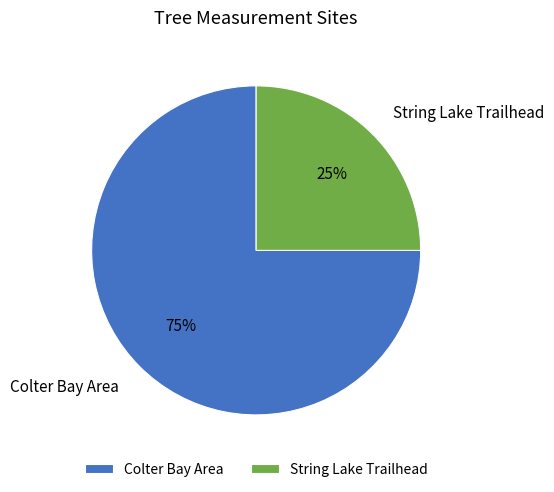

Is it true that Colter Bay Area is 75% of the pie?

True